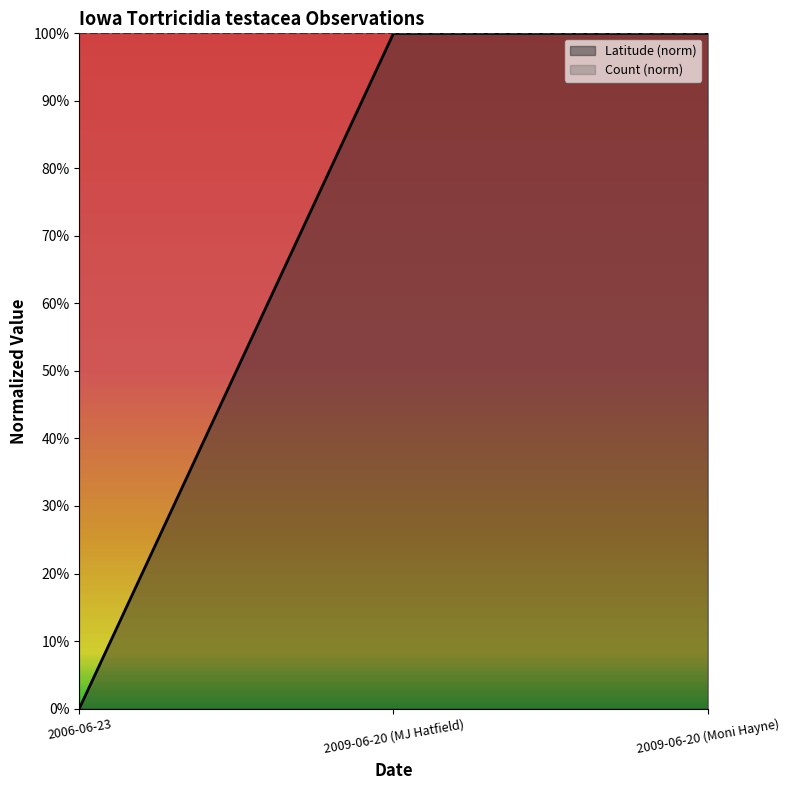

What position from the right is 2009-06-20 (Moni Hayne)?

1